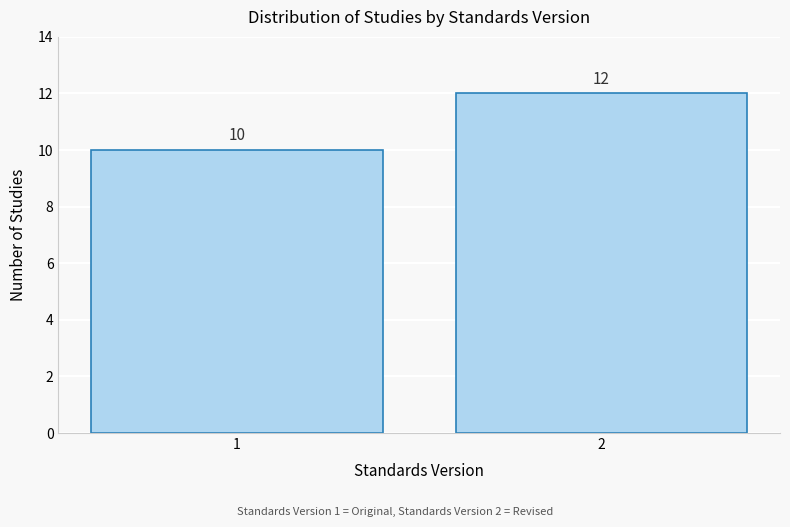

Reading left to right, list all the values displayed in this chart.

1=10	2=12